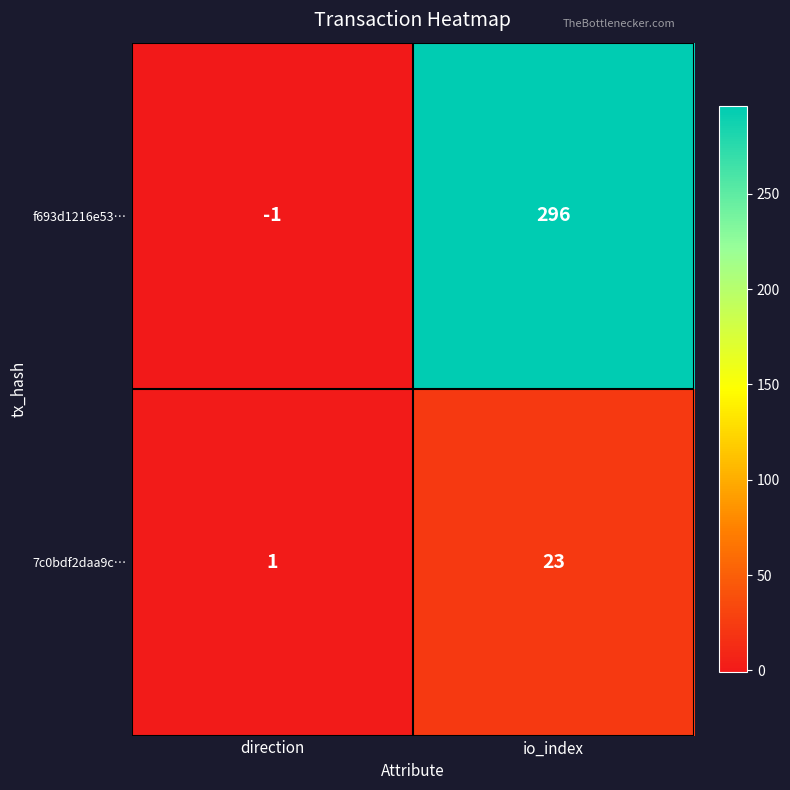

What is the total value across all series at io_index?

319